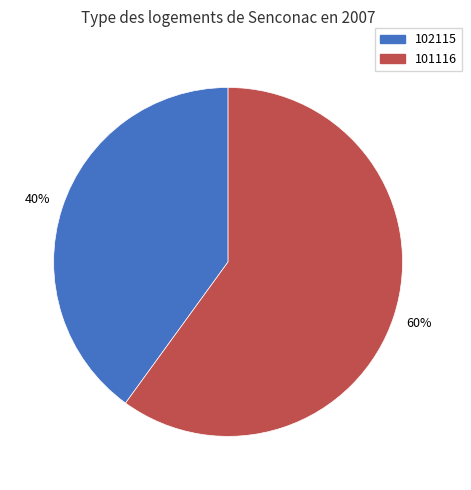

Is it true that 102115 is 30% of the pie?

False